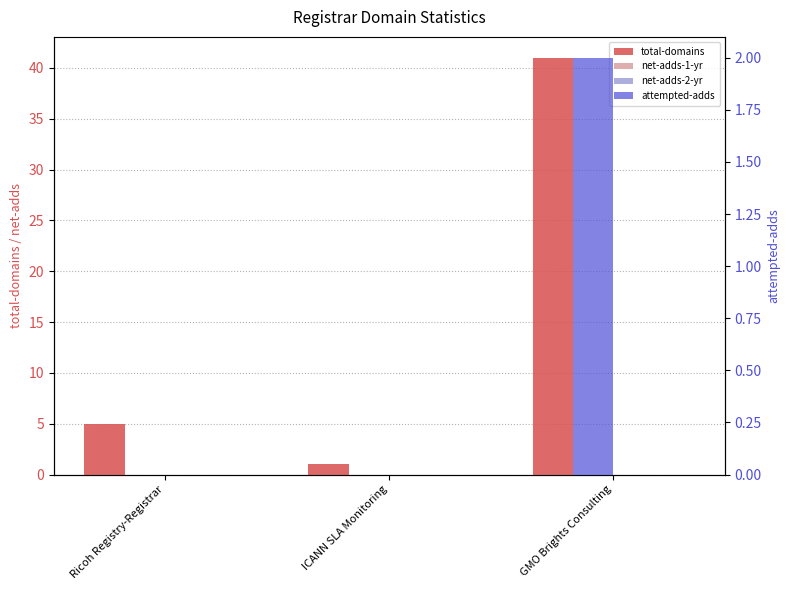

Where is attempted-adds nearest to the value 1?

Ricoh Registry-Registrar